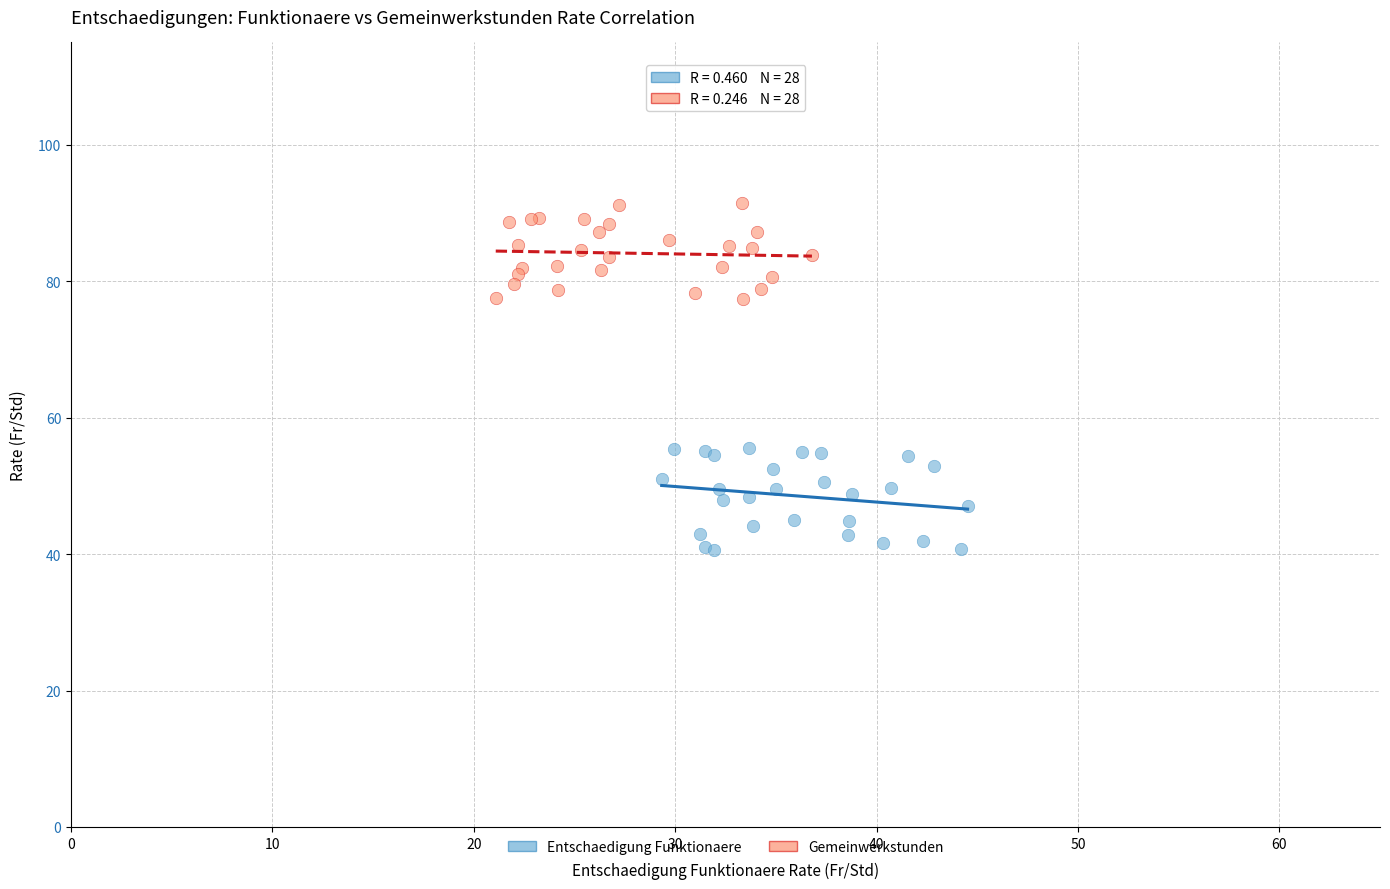

Which series contains the lowest Y value?

Entschaedigung Funktionaere